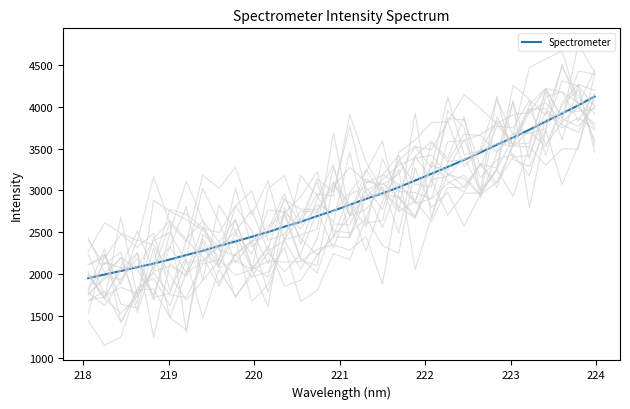

How many values exceed 2828?

16